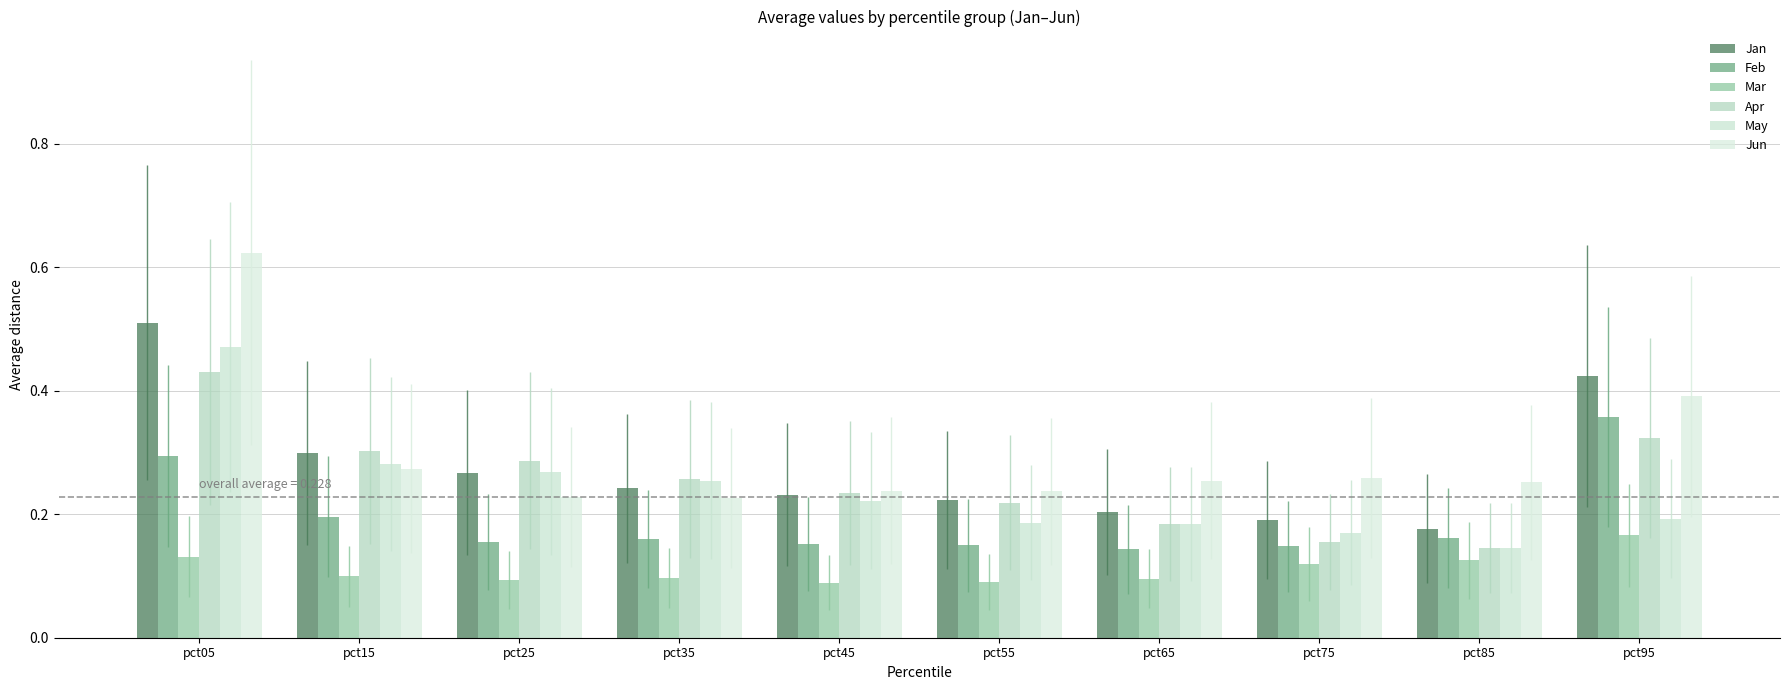

How many groups of bars are there?

10